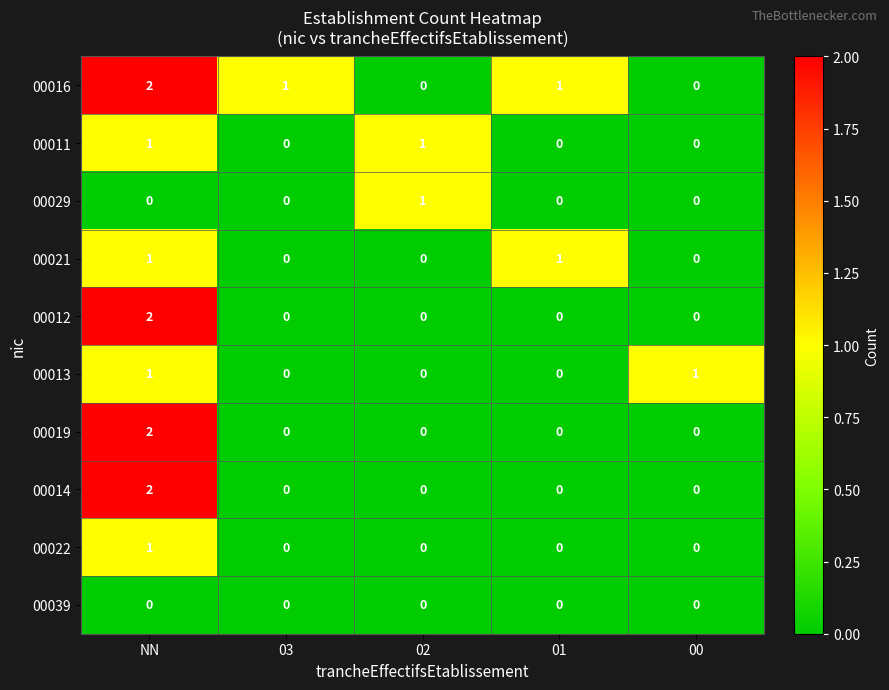

Count the 00019 values in the range 0 to 1.

4